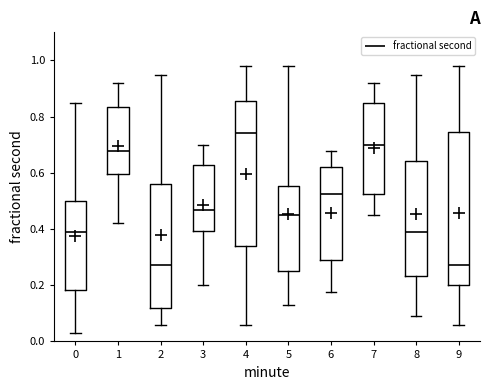

Reading left to right, transcribe this box plot: for each box, give where its median line is, the range the box spans, and where its two whiskers end, as read against the y-axis. The values are not printed on the chart, so give them approximately, as read against the axis.

0: median 0.40, box 0.18 to 0.50, whiskers 0.02 to 0.84
1: median 0.68, box 0.60 to 0.84, whiskers 0.42 to 0.92
2: median 0.28, box 0.12 to 0.56, whiskers 0.06 to 0.94
3: median 0.46, box 0.40 to 0.62, whiskers 0.20 to 0.70
4: median 0.74, box 0.34 to 0.86, whiskers 0.06 to 0.98
5: median 0.46, box 0.26 to 0.56, whiskers 0.14 to 0.98
6: median 0.52, box 0.30 to 0.62, whiskers 0.18 to 0.68
7: median 0.70, box 0.52 to 0.84, whiskers 0.46 to 0.92
8: median 0.40, box 0.24 to 0.64, whiskers 0.08 to 0.94
9: median 0.28, box 0.20 to 0.74, whiskers 0.06 to 0.98